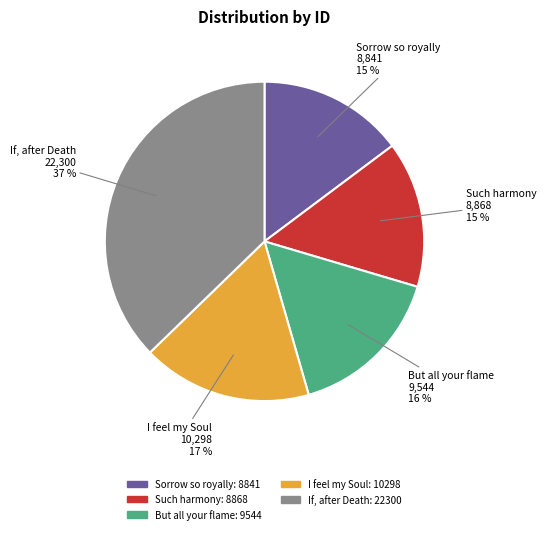

Count the number of slices in the pie.

5